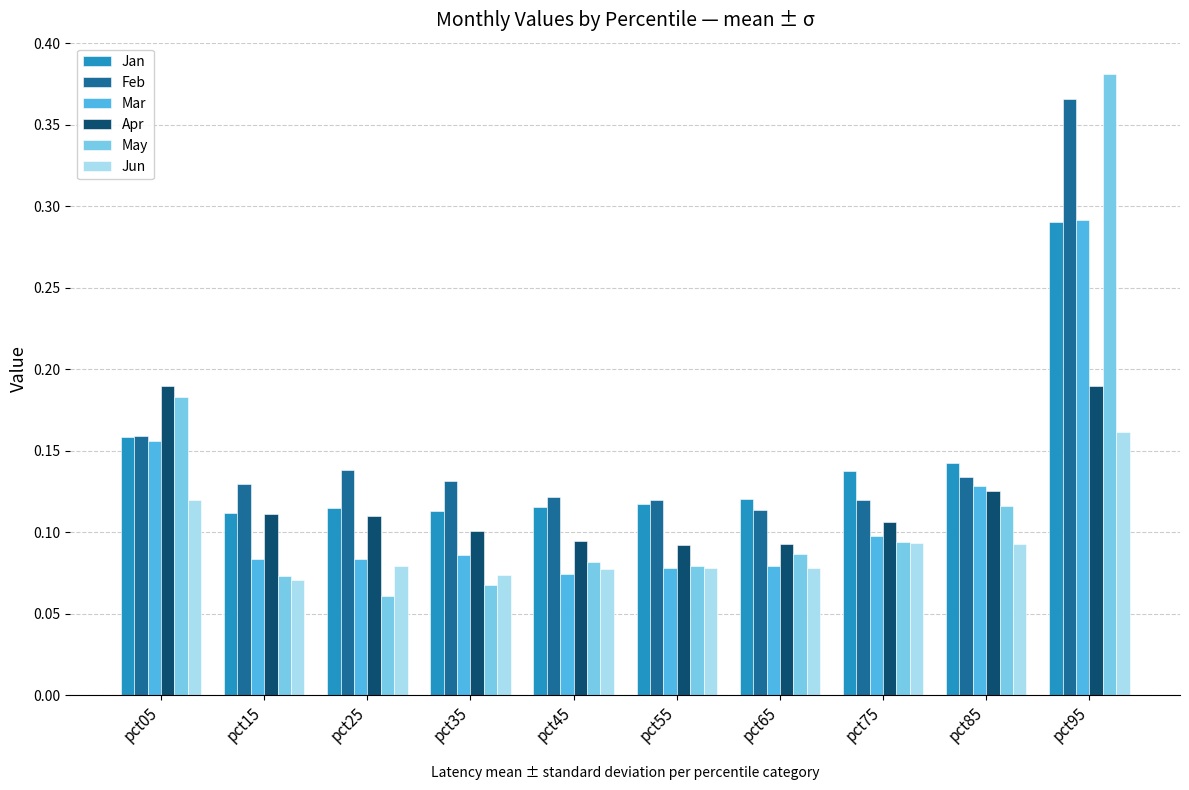

Which category has the highest value in the Mar series?

pct95